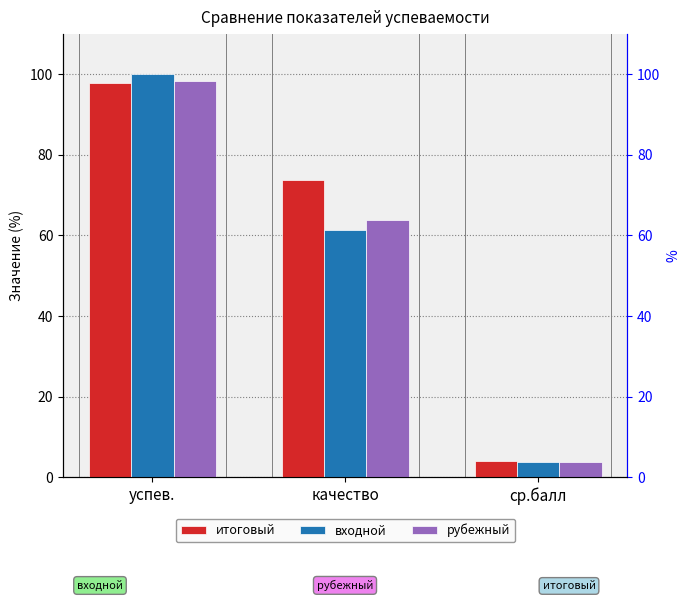

True or false: входной has a value of 3.7 at ср.балл.

True